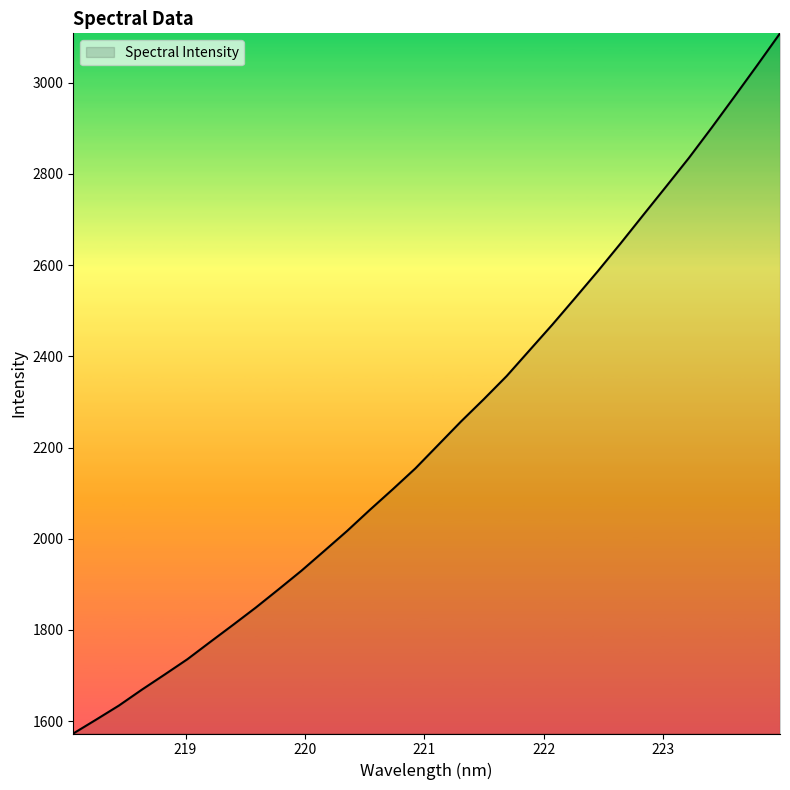

What is the difference between the maximum and minimum values?

1535.2